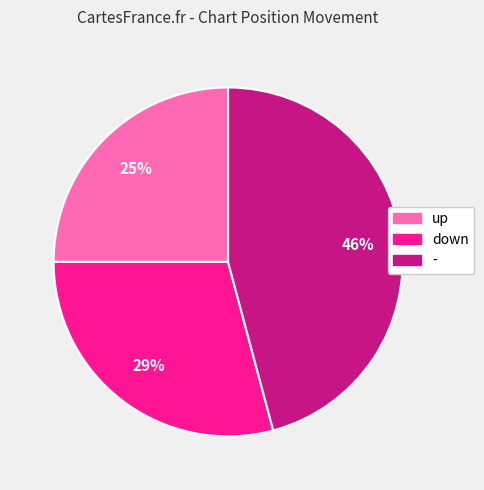

Between down and up, which is larger?

down